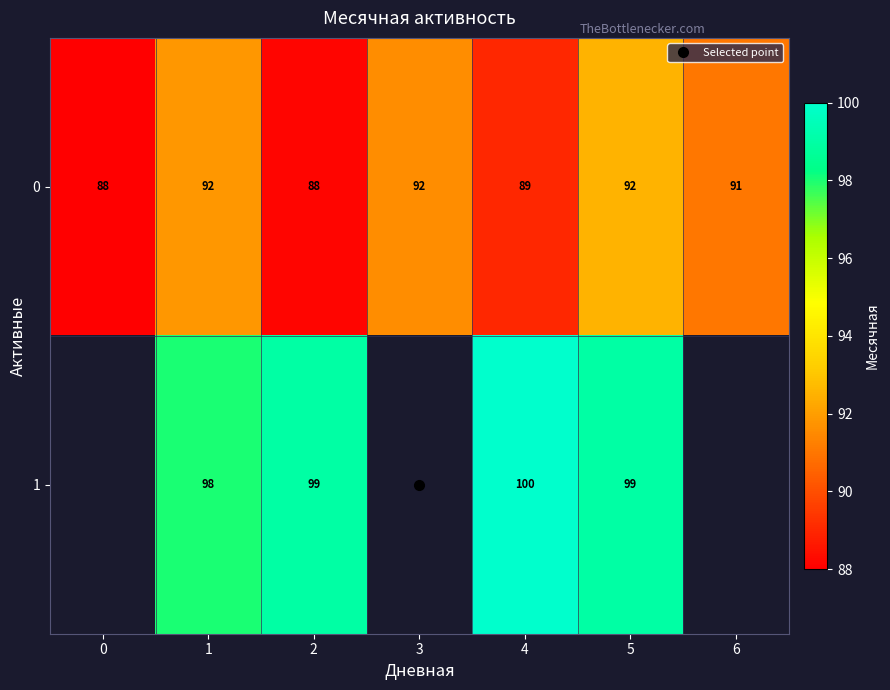

At how many categories does at least one series exceed 92?

4